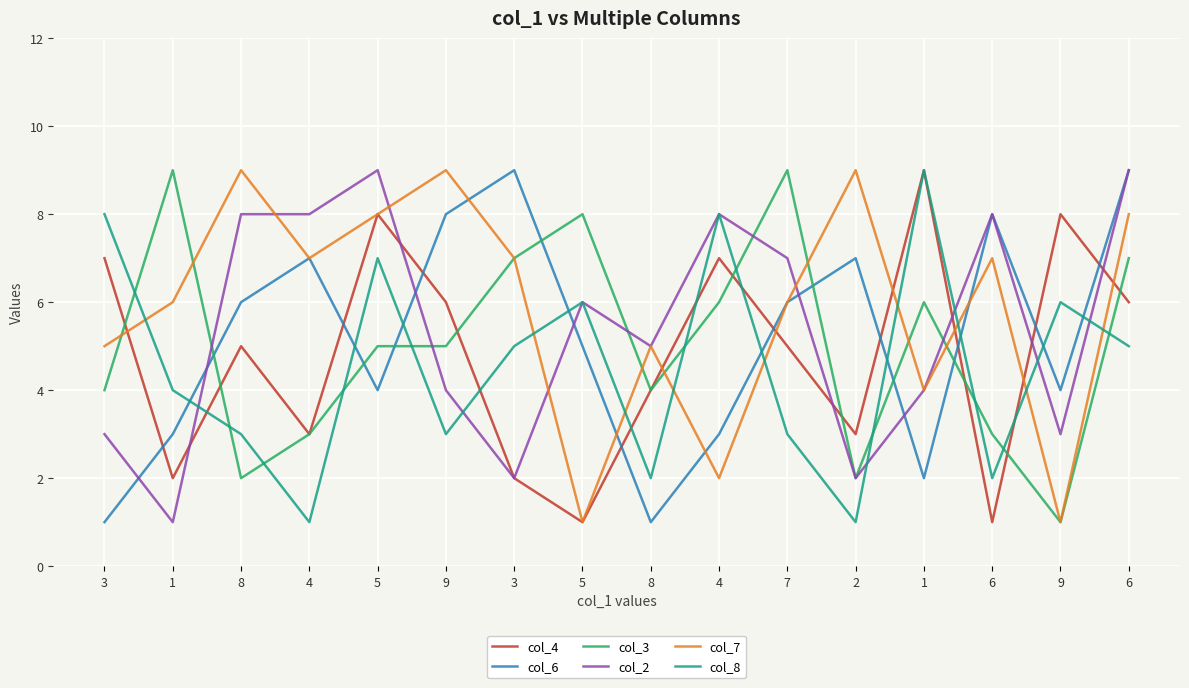

What is the label of the 11th point from the left?

7